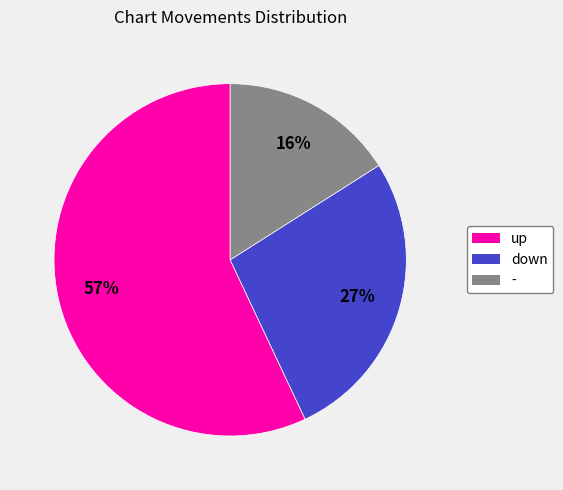

What is the largest slice in the pie chart?

up